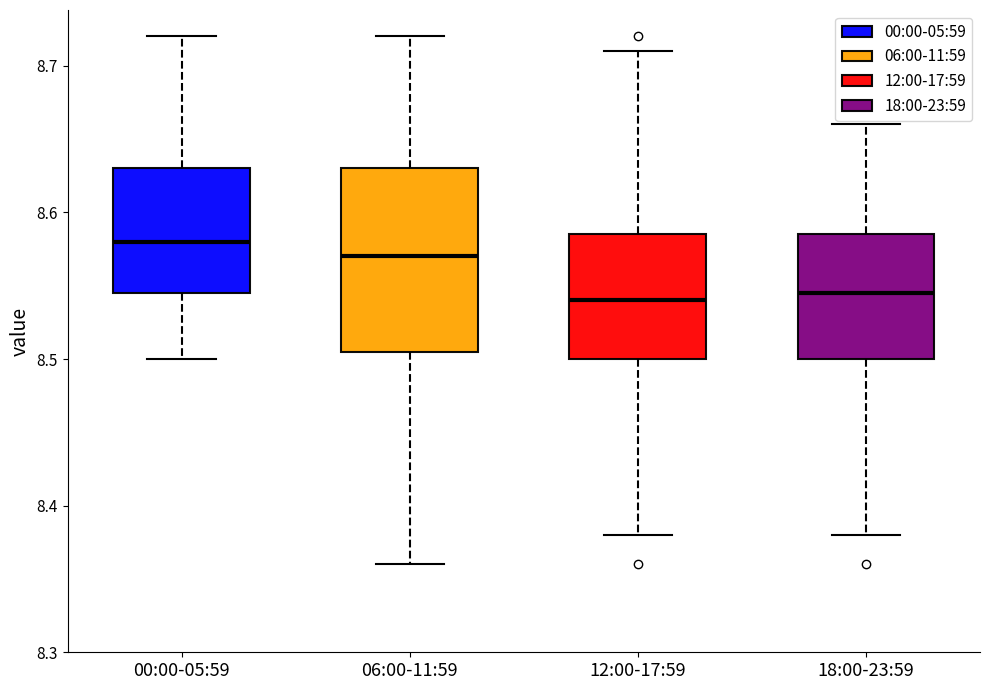

Reading left to right, transcribe this box plot: for each box, give where its median line is, the range the box spans, and where its two whiskers end, as read against the y-axis. The values are not printed on the chart, so give them approximately, as read against the axis.

00:00-05:59: median 8.58, box 8.55 to 8.63, whiskers 8.50 to 8.72
06:00-11:59: median 8.57, box 8.51 to 8.63, whiskers 8.36 to 8.72
12:00-17:59: median 8.54, box 8.50 to 8.59, whiskers 8.38 to 8.71
18:00-23:59: median 8.55, box 8.50 to 8.59, whiskers 8.38 to 8.66